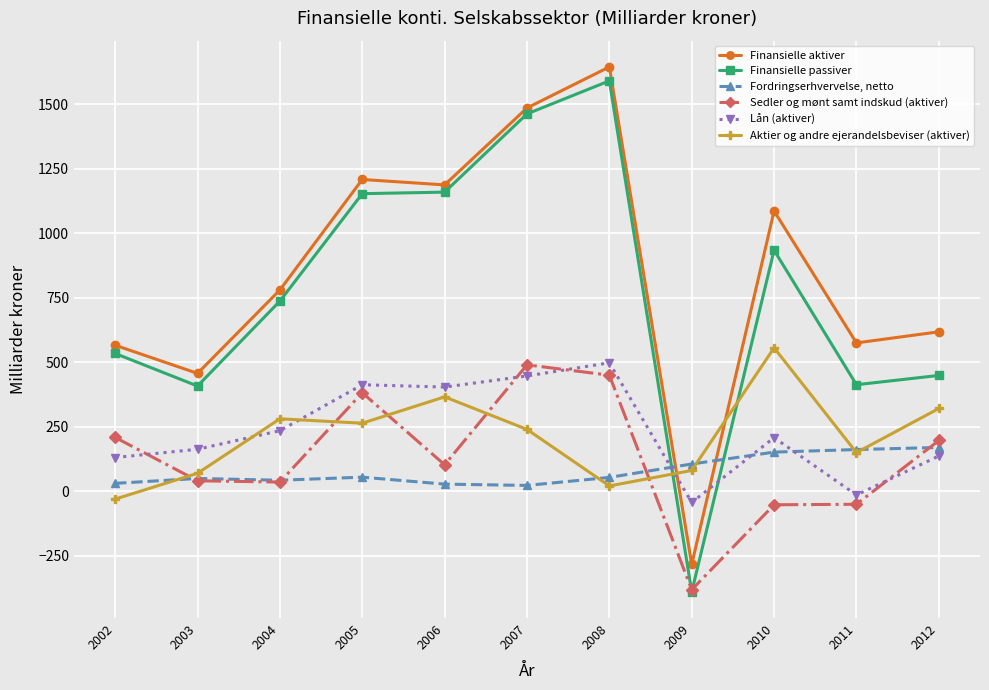

Which series has the largest total across all categories?

Finansielle aktiver